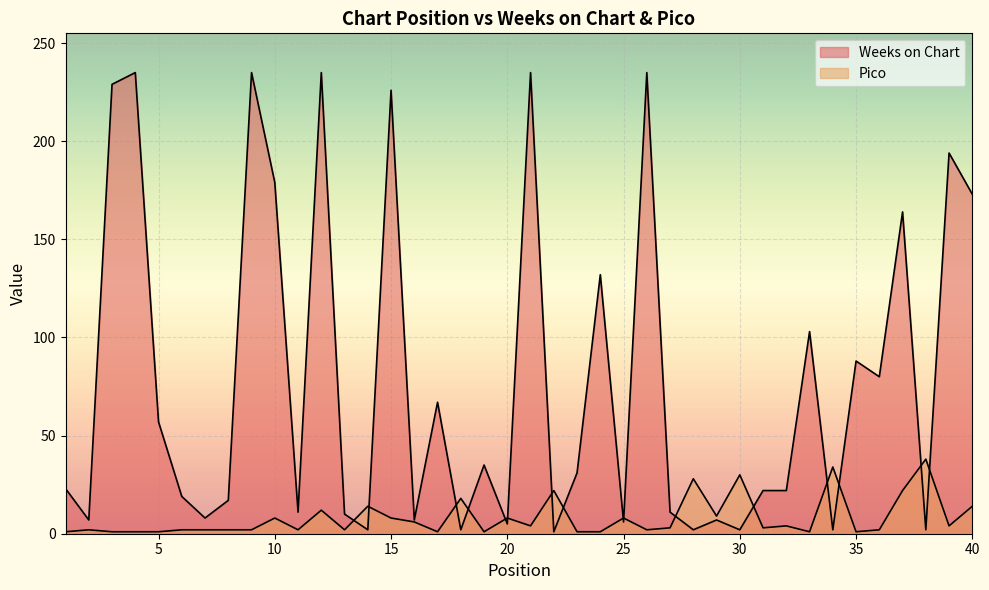

At which category is the sum across all series the highest?

12